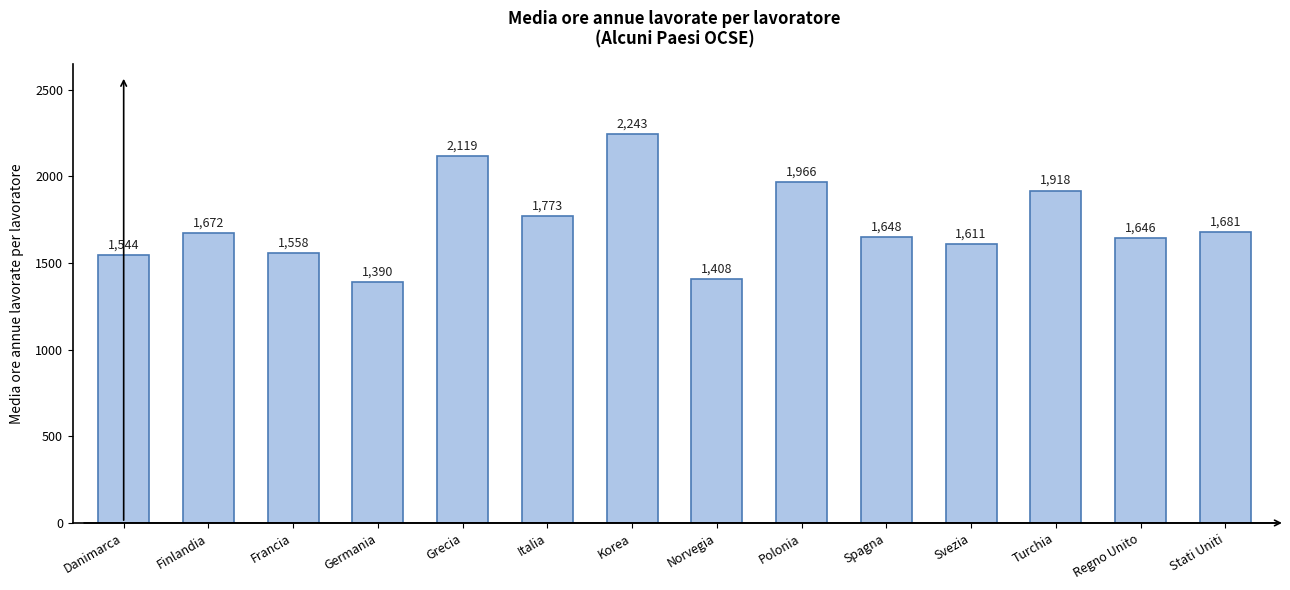

How many values are below 1672?

7